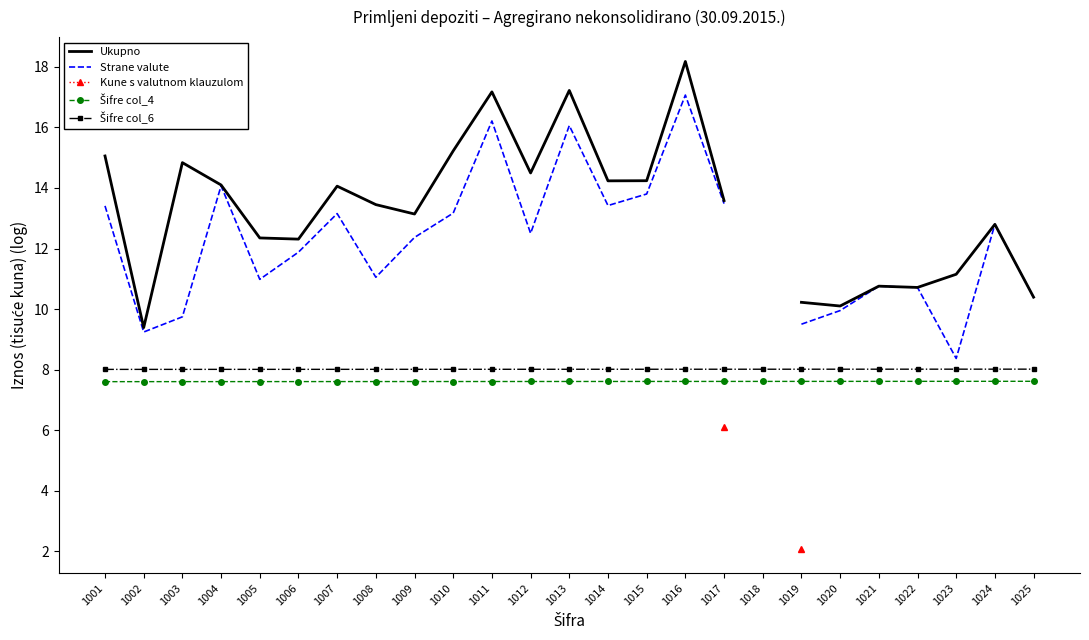

What is the sum of all Šifre col_4 values?

190.2